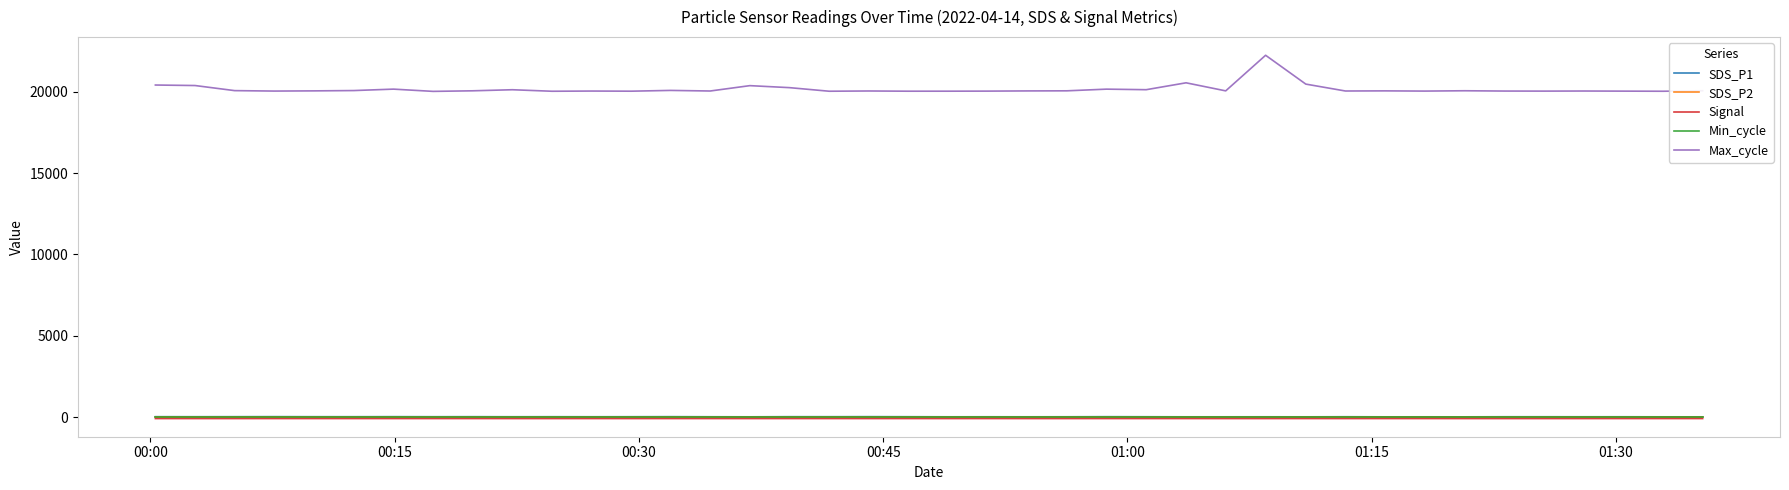

True or false: Signal and Max_cycle intersect in this chart.

False